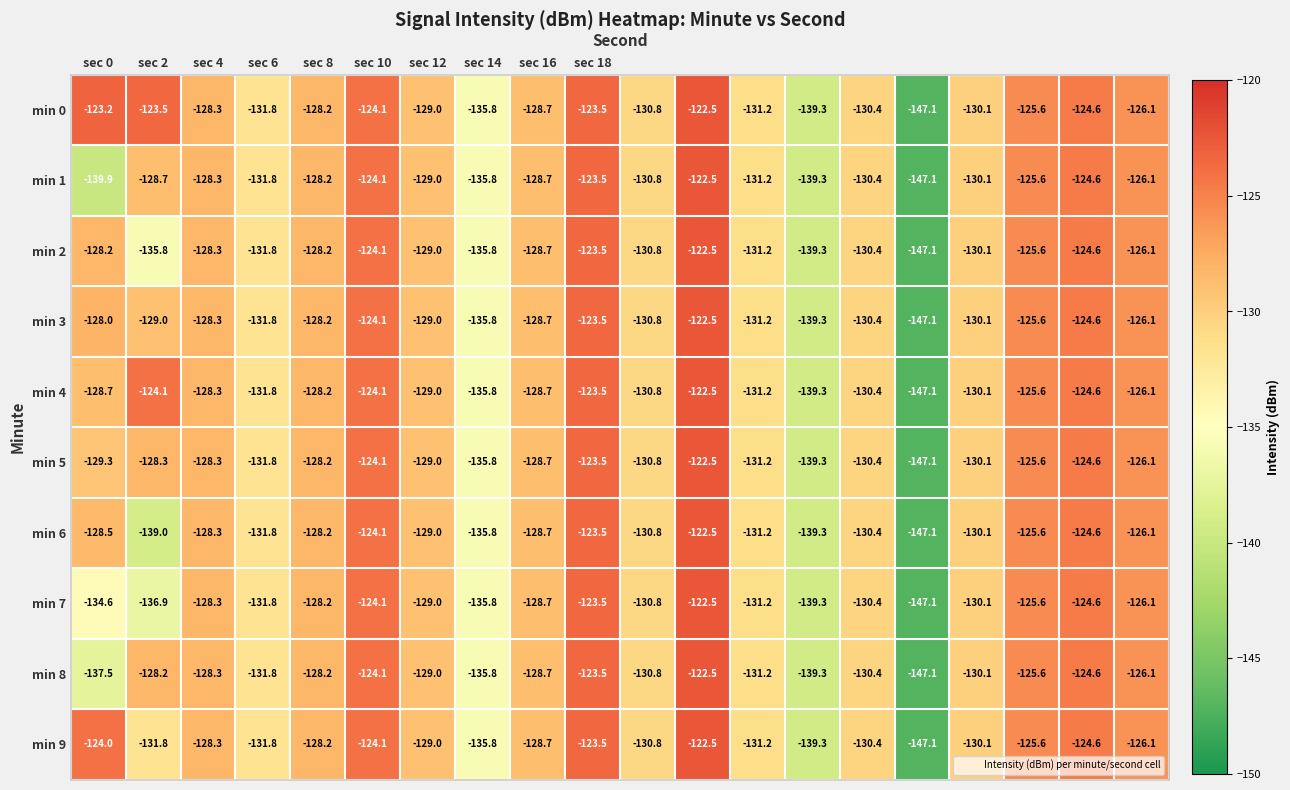

How many values in the min 9 series exceed -128?

7